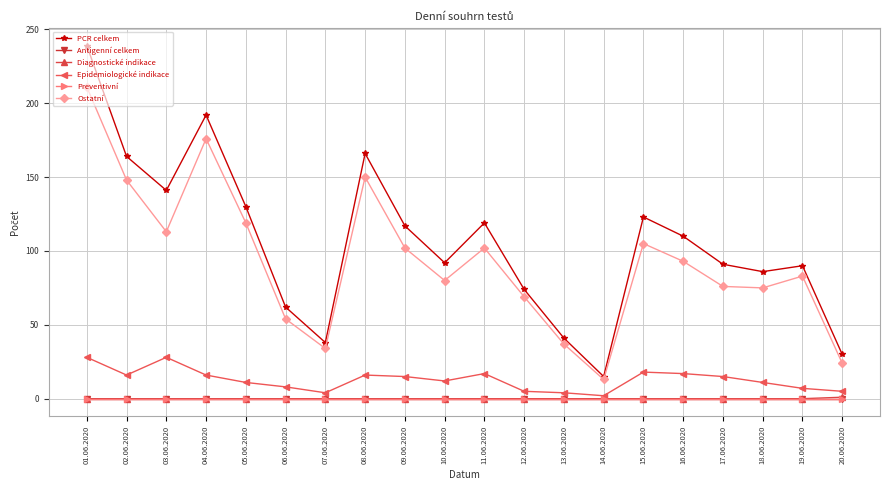

At 09.06.2020, list the series in order from smallest to largest.

Antigenní celkem, Diagnostické indikace, Preventivní, Epidemiologické indikace, Ostatní, PCR celkem